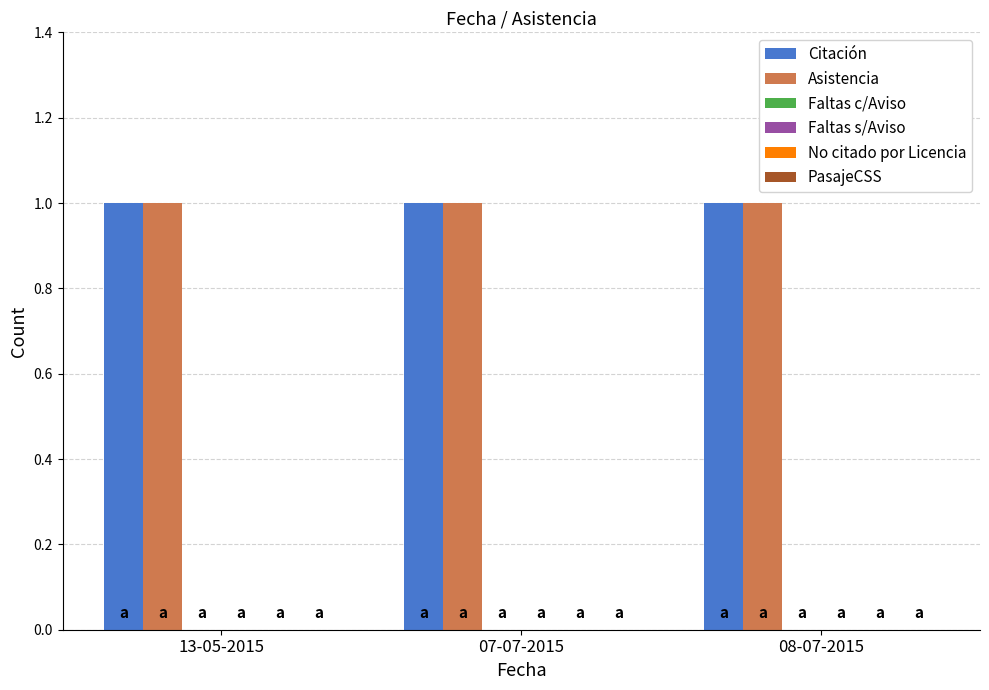

How many bars are there in each group?

6